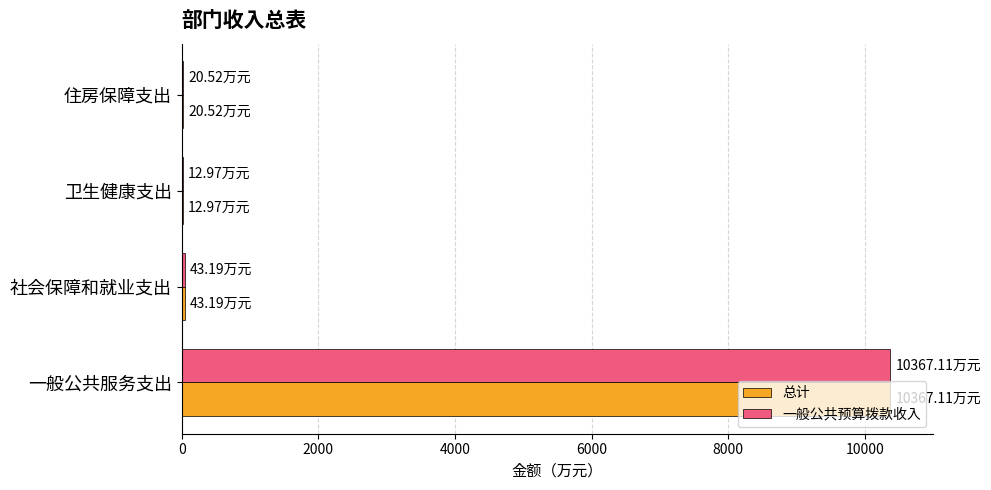

Where is 一般公共预算拨款收入 nearest to the value 5190?

社会保障和就业支出